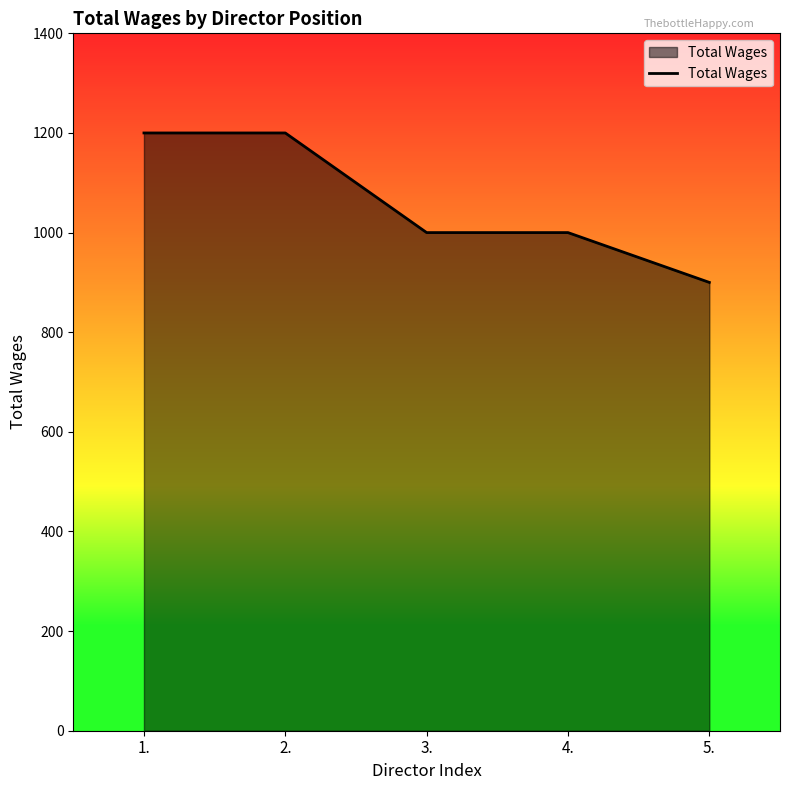

What is the greatest value displayed?

1200